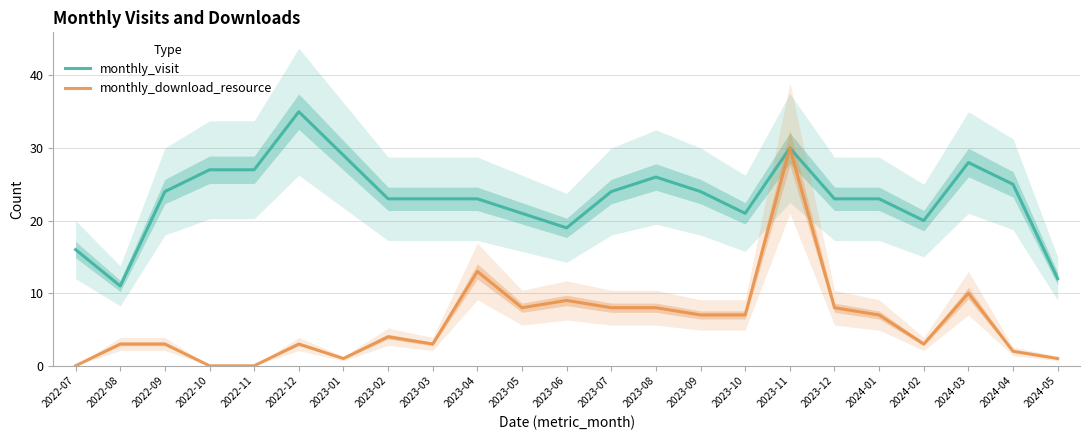

What is the label of the 14th point from the left?

2023-08